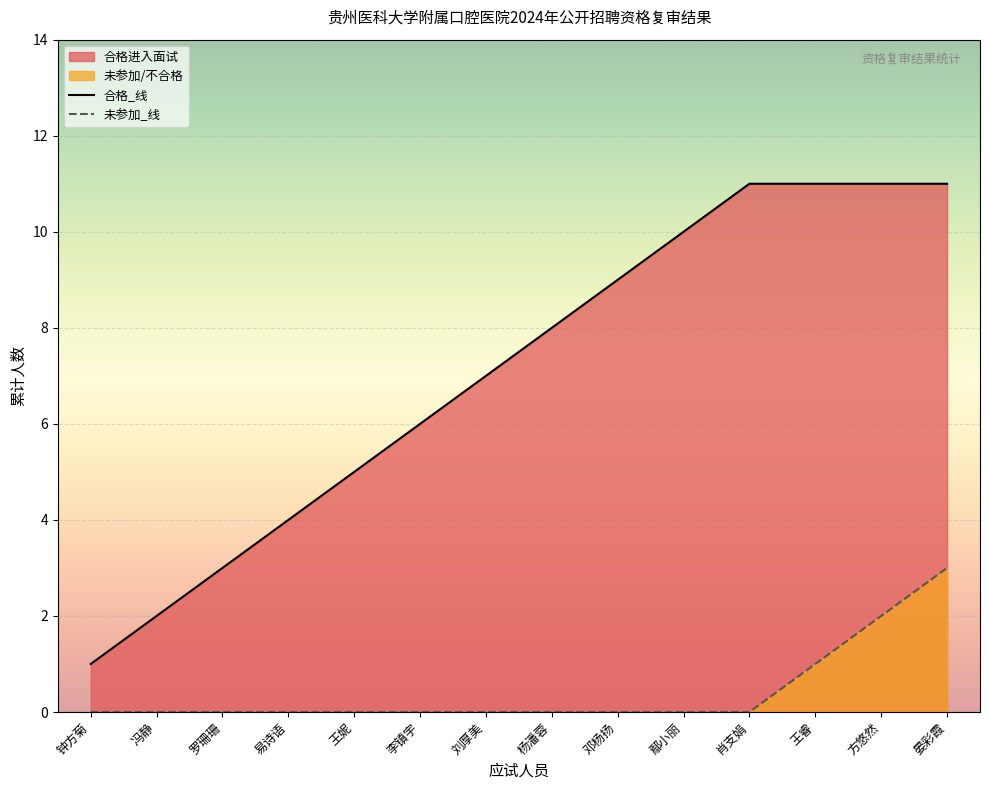

The value of 合格_线 at 方悠然 is 11. True or false?

True